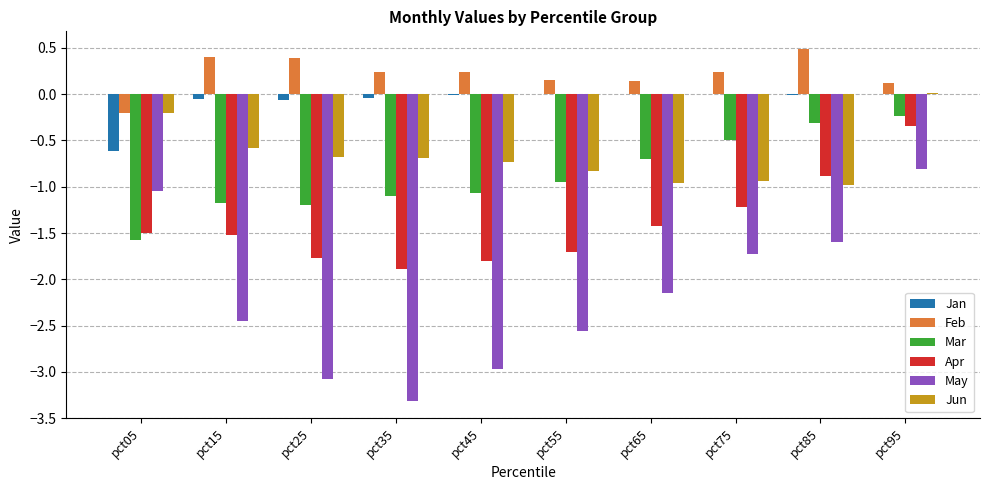

Which series has the largest total across all categories?

Feb